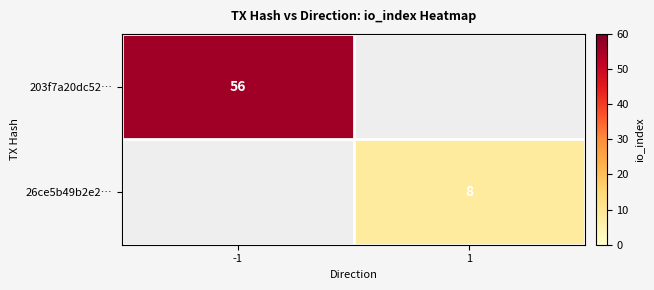

At how many categories does at least one series exceed 23?

1